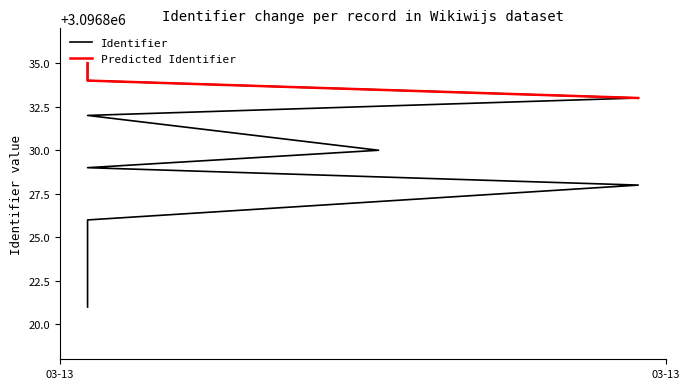

At which category does the chart reach its peak across all series?

2017-03-13 19:16:37